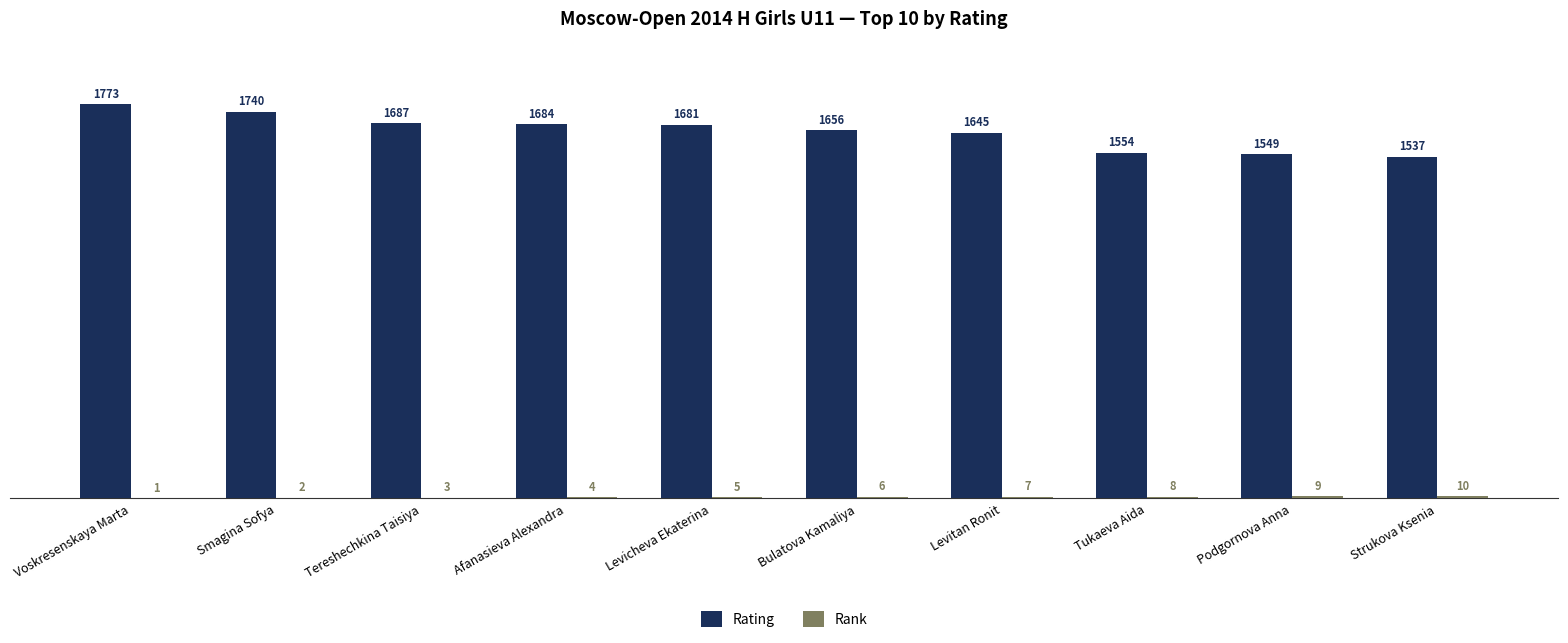

What is the sum of all Rating values?

16506